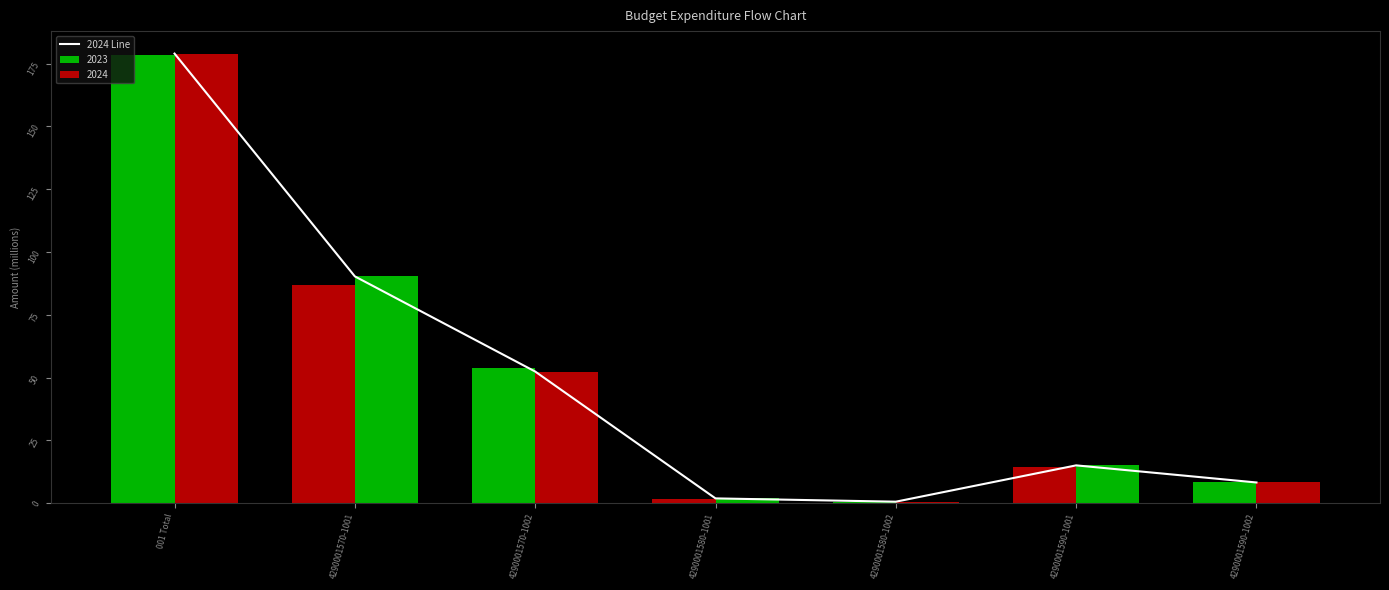

How many categories are shown in the chart?

7